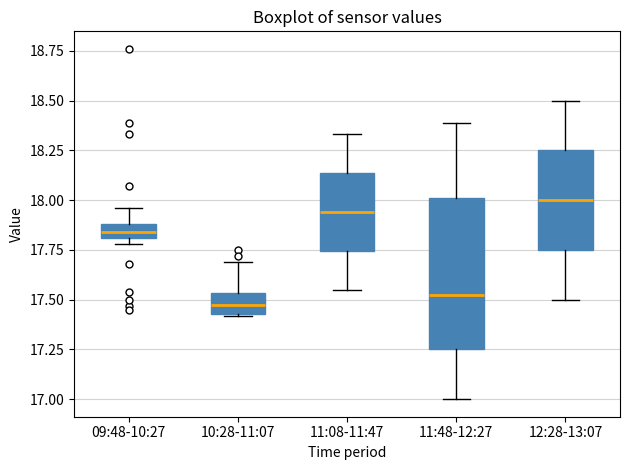

Reading left to right, read every box against the y-axis: the position of its median line, the range the box covers, and the ends of its whiskers. The values are not printed on the chart, so give them approximately, as read against the axis.

09:48-10:27: median 17.85, box 17.80 to 17.90, whiskers 17.80 (just below the box's lower edge) to 17.95
10:28-11:07: median 17.50, box 17.45 to 17.55, whiskers 17.40 to 17.70
11:08-11:47: median 17.95, box 17.75 to 18.15, whiskers 17.55 to 18.35
11:48-12:27: median 17.55, box 17.25 to 18.00, whiskers 17.00 to 18.40
12:28-13:07: median 18.00, box 17.75 to 18.25, whiskers 17.50 to 18.50